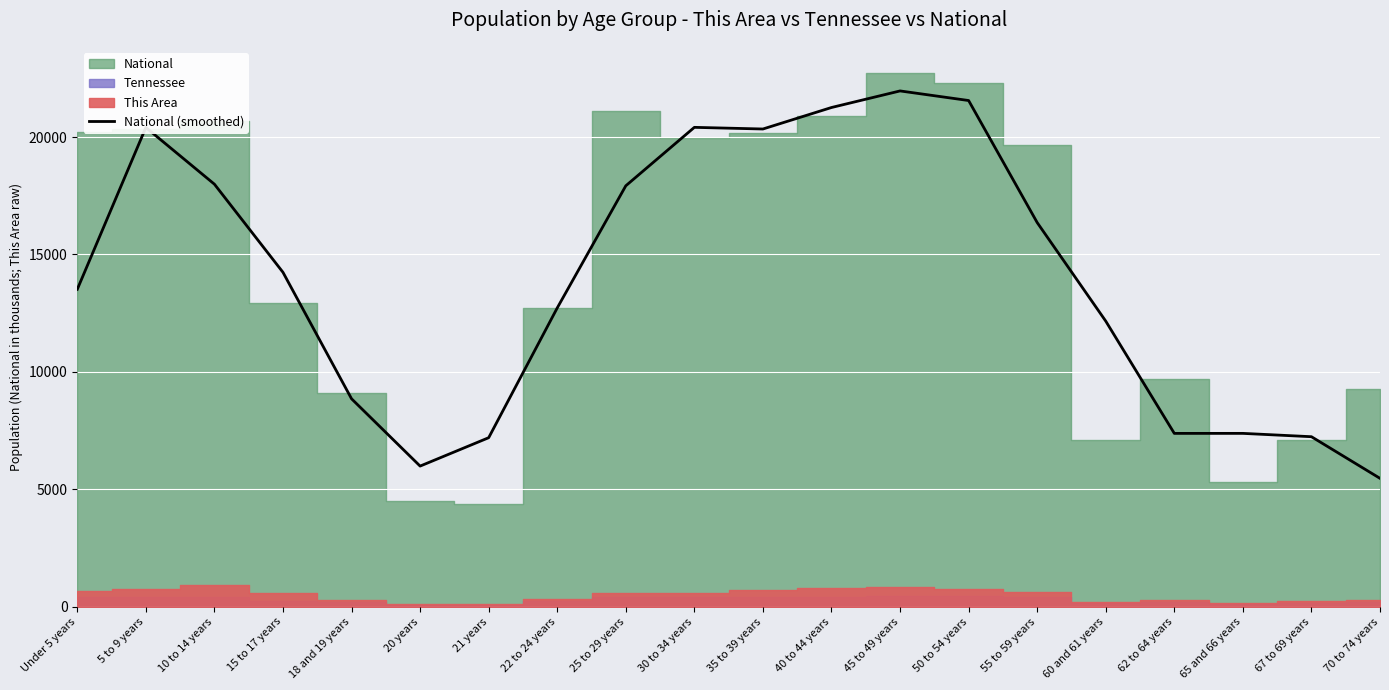

What is the sum of the values at 65 and 66 years and 20 years?

13366.3